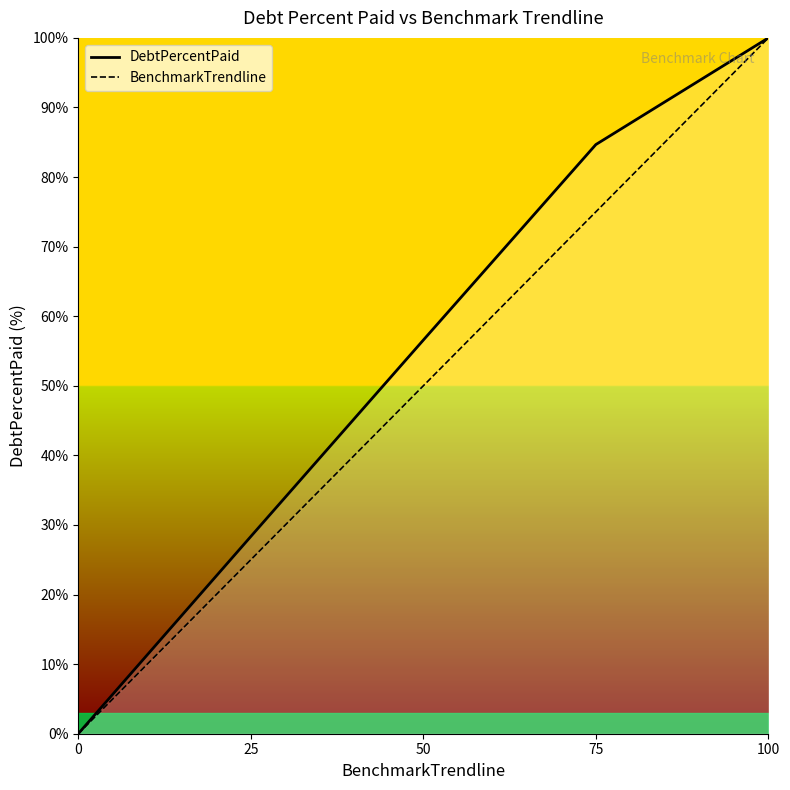

How many data points in DebtPercentPaid are above 56?

3